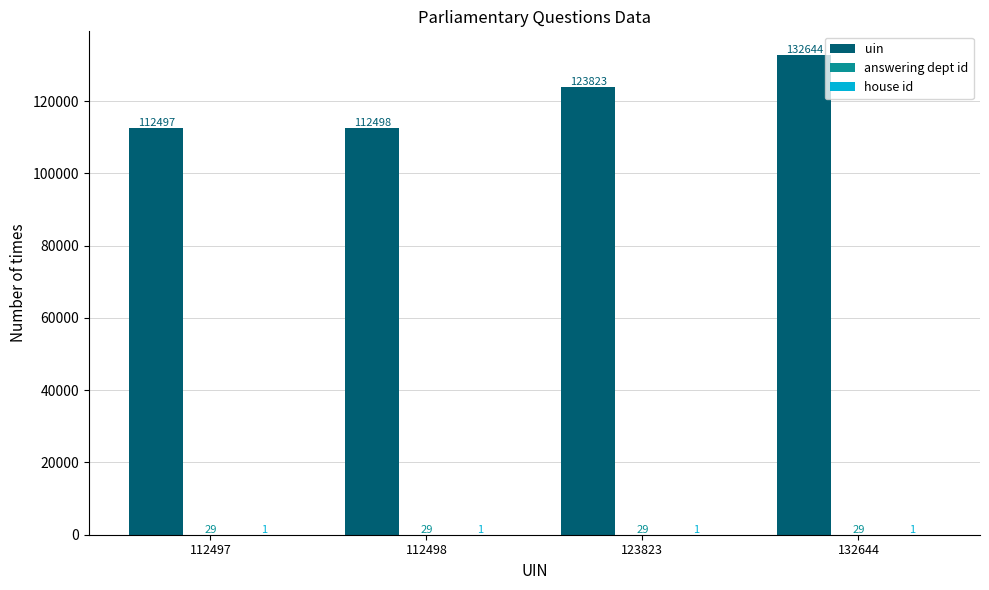

Between 112497 and 132644, which series saw the biggest shift?

uin